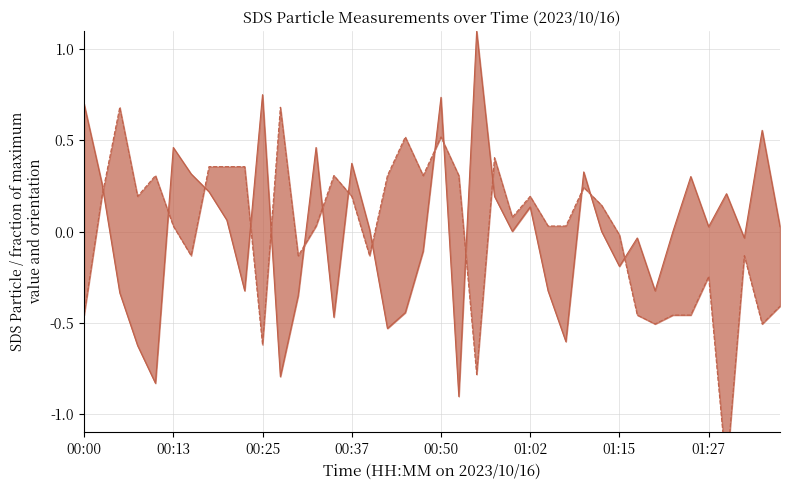

How many interior local peaks does the SDS_P2 line series have?

11